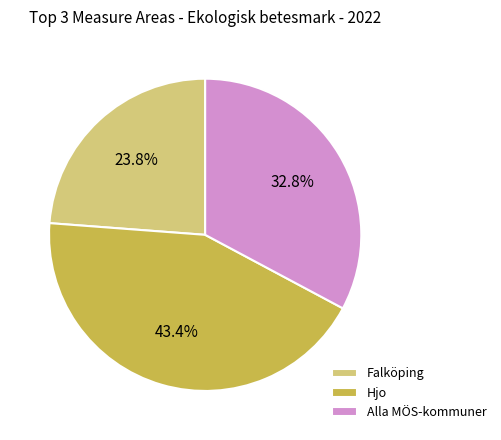

What is the ratio of the value at Hjo to the value at Alla MÖS-kommuner?

1.3